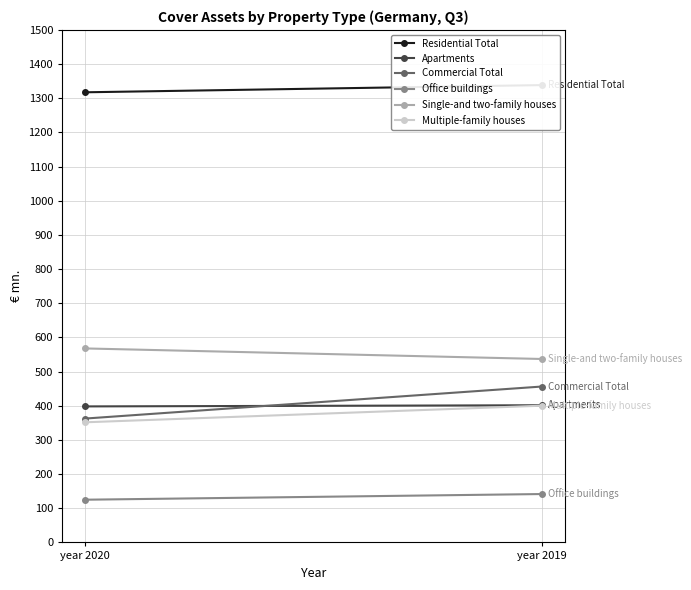

List the series in order of their peak value, highest first.

Residential Total, Single-and two-family houses, Commercial Total, Apartments, Multiple-family houses, Office buildings